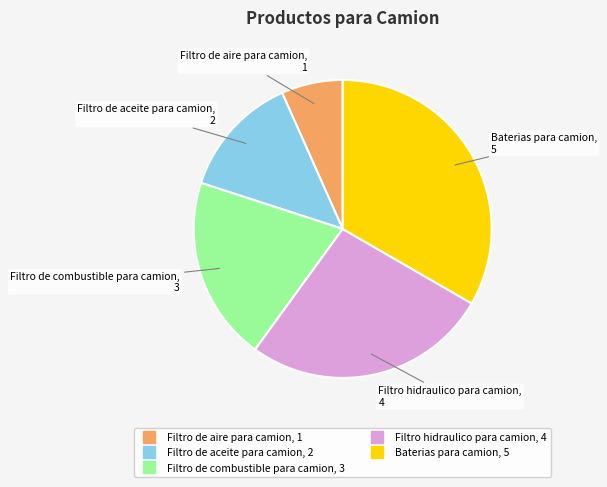

Between Filtro de combustible para camion and Baterias para camion, which is larger?

Baterias para camion